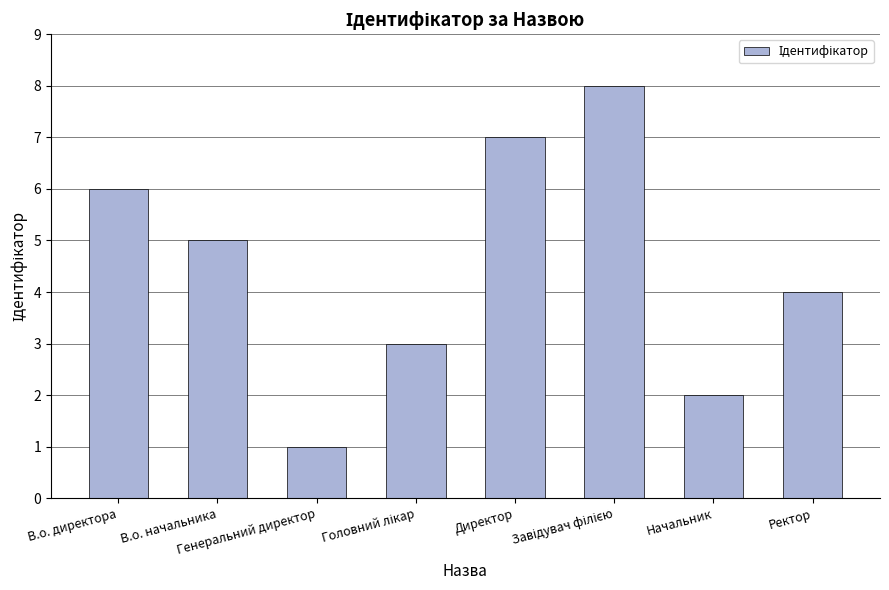

Approximately how many times larger is the value at Начальник compared to Директор?

0.3